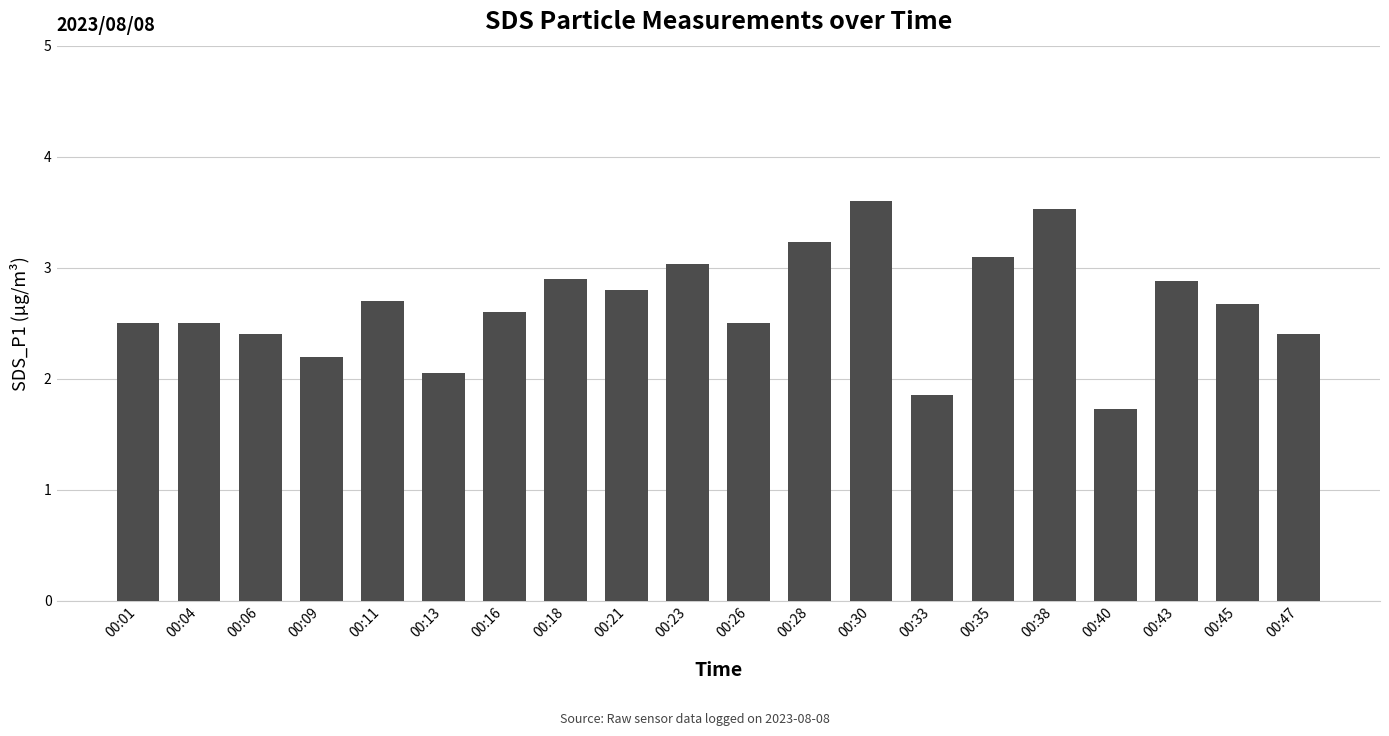

What is the value of the 11th bar from the left?

2.5